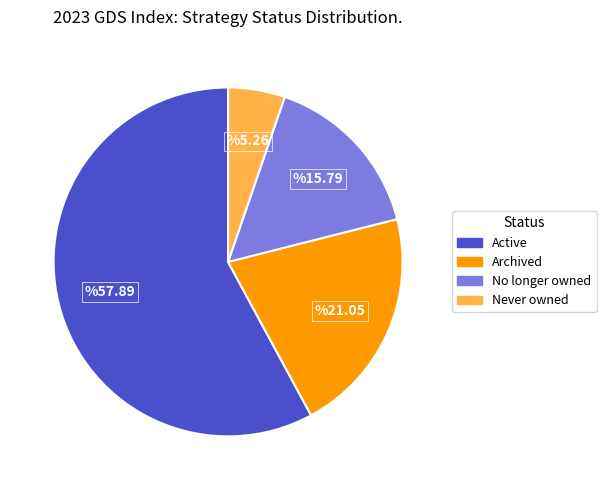

How many slices are in this pie chart?

4